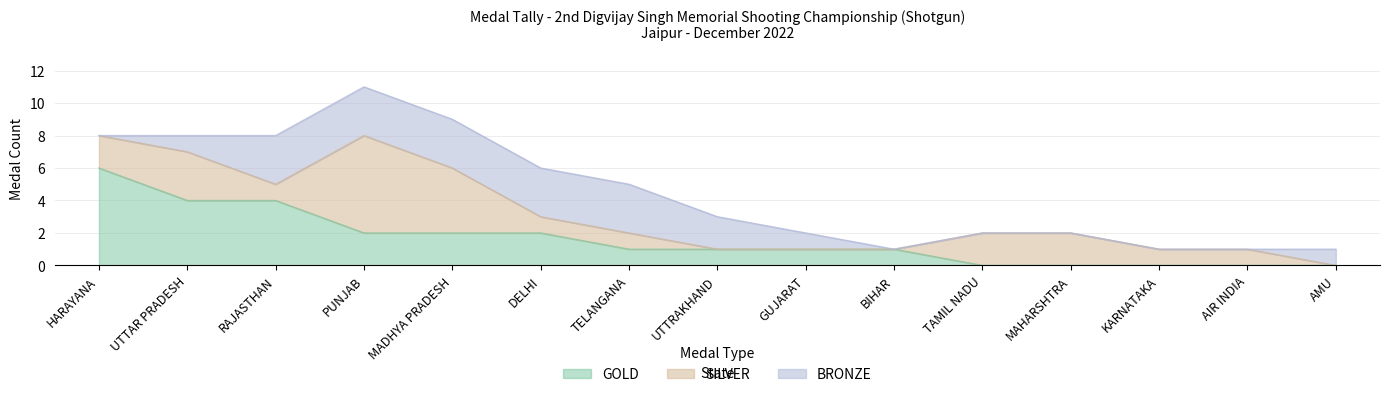

How many values in the GOLD series exceed 1?

6